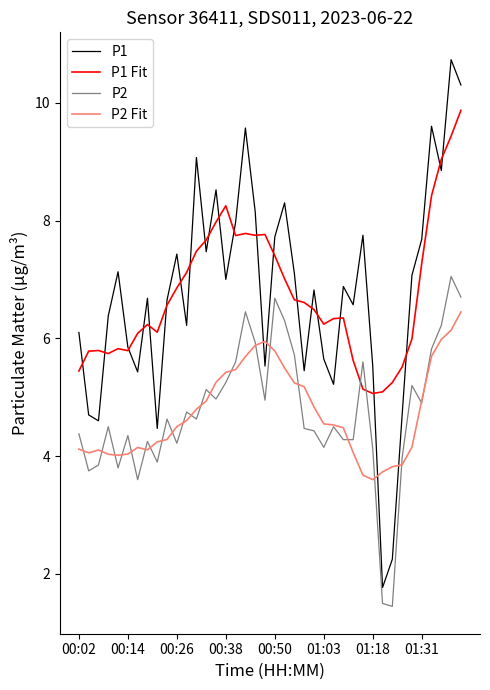

What is the highest value of the P1 Fit series?

9.9